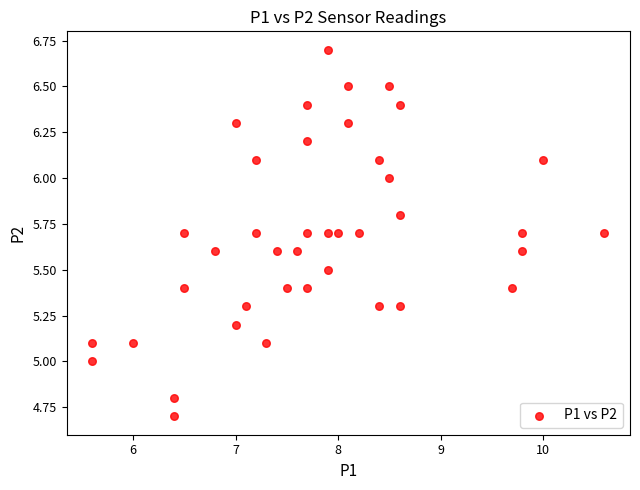

What is the range of X values (max minus min)?

5.0